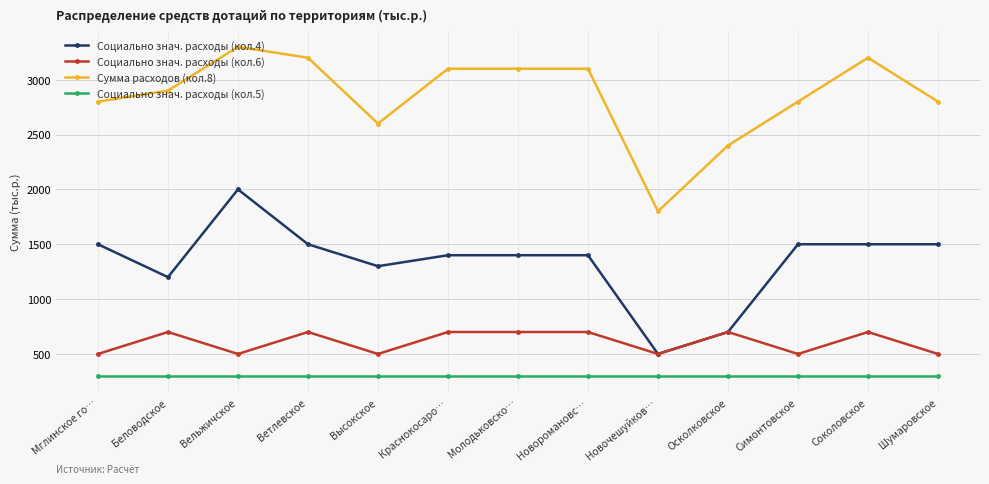

Does the chart have visible grid lines?

Yes